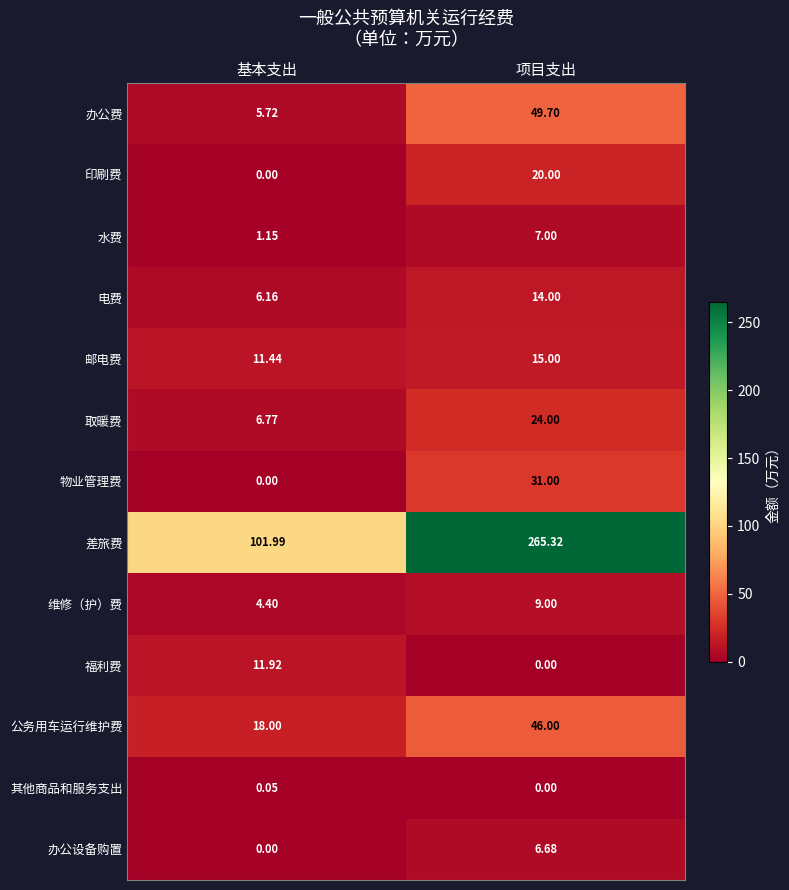

Where is 福利费 nearest to the value 5?

项目支出